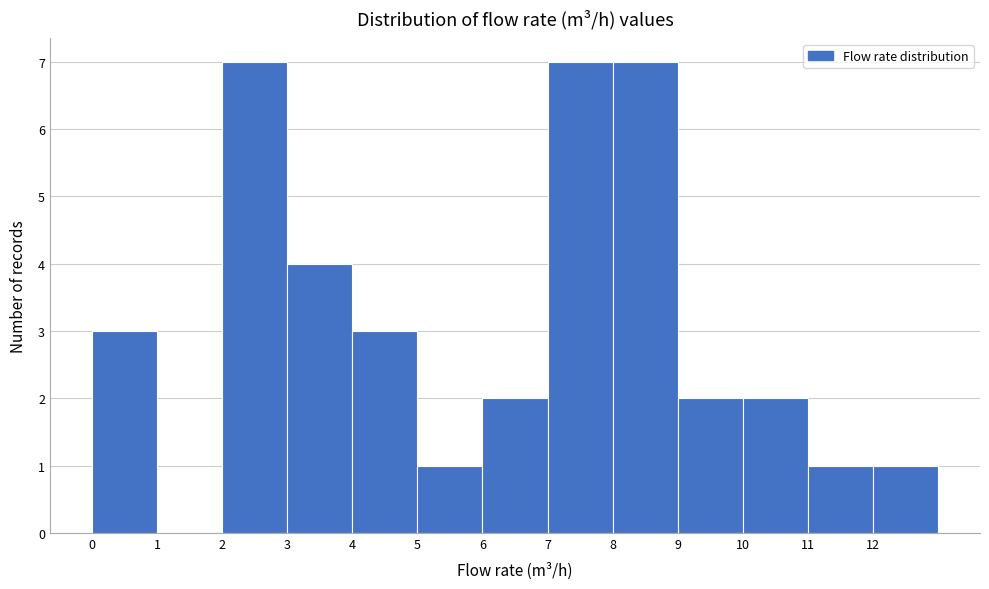

Reading left to right, transcribe this chart: for each bar, give the range it covers on the x-axis and its height. The values are not printed on the chart, so give them approximately, as read against the axis.

0 to 1: 3
1 to 2: 0
2 to 3: 7
3 to 4: 4
4 to 5: 3
5 to 6: 1
6 to 7: 2
7 to 8: 7
8 to 9: 7
9 to 10: 2
10 to 11: 2
11 to 12: 1
12 to 13: 1